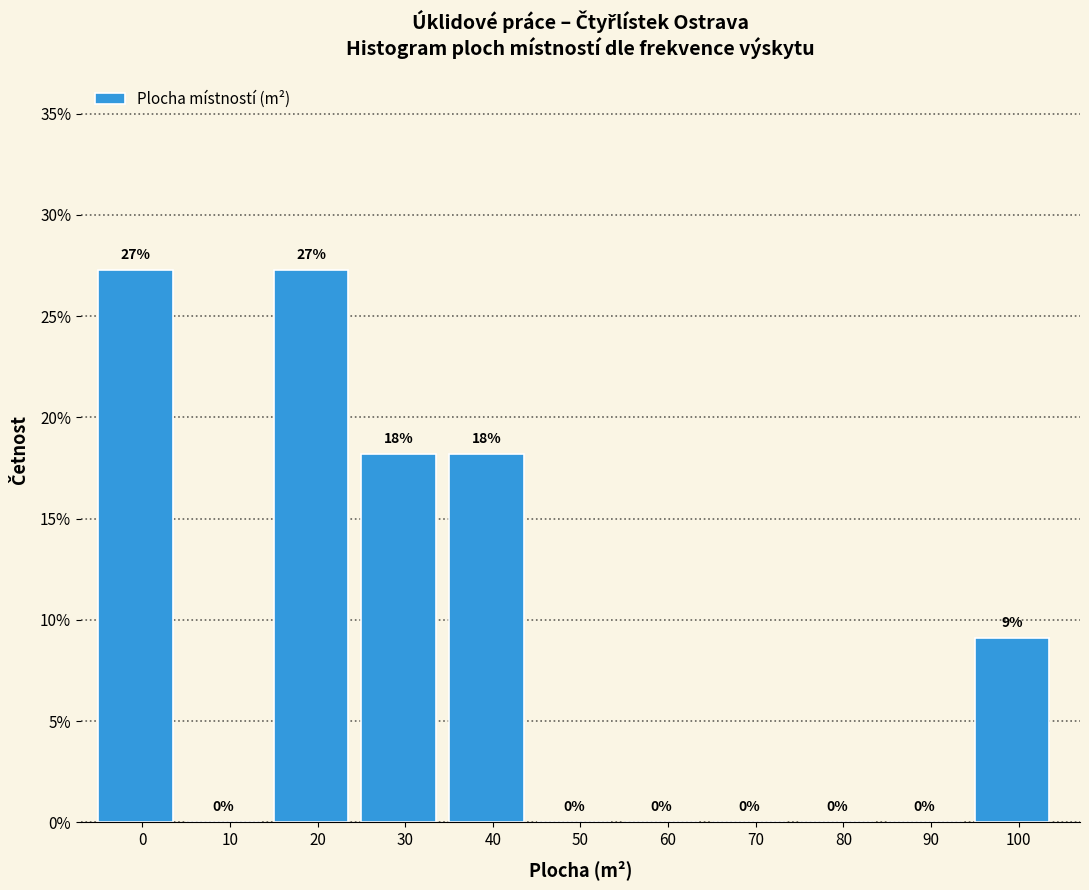

True or false: the data shows 40.1 at 0.

False